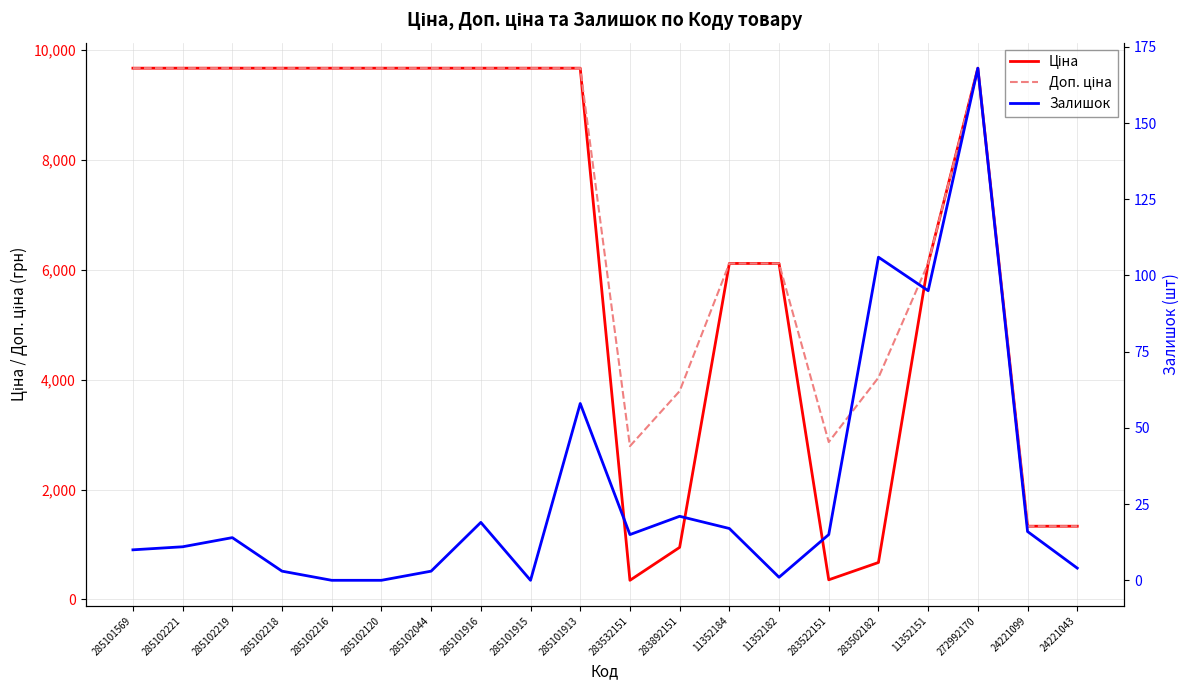

How many lines are shown in the chart?

3